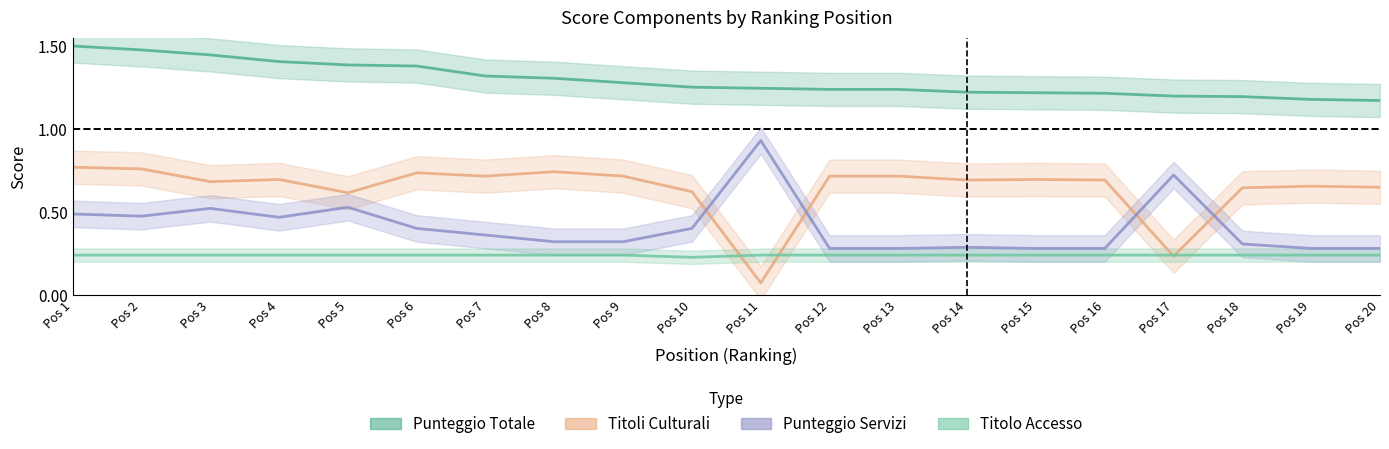

How many data points does each series have?

20